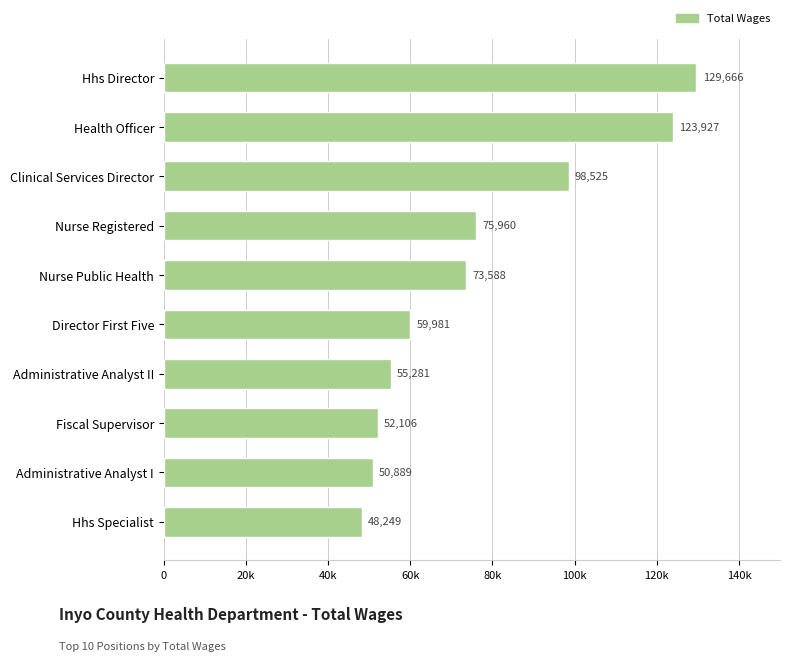

Does the chart contain any negative values?

No